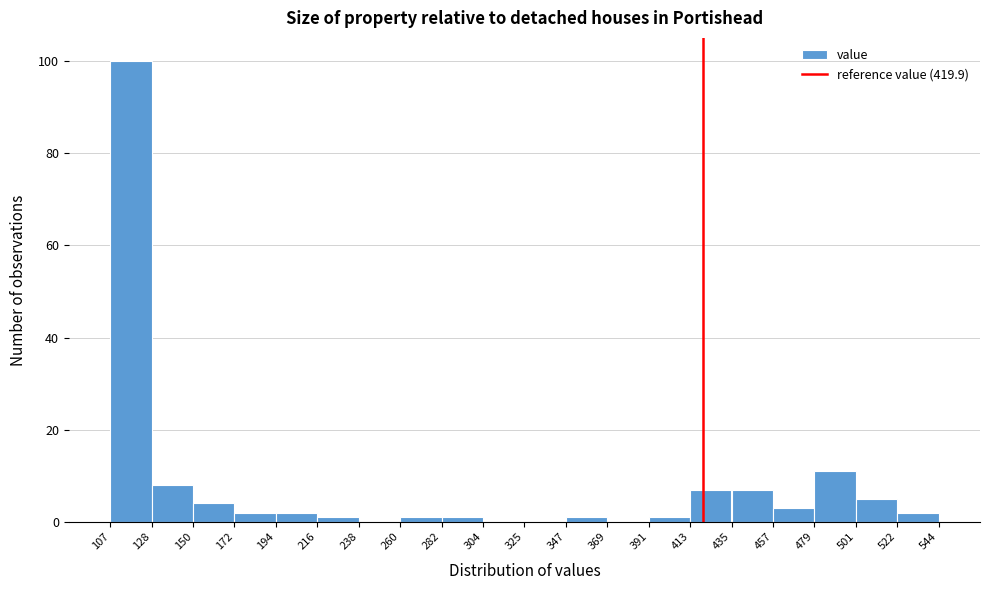

What is the height of the bar covering 457 to 479 on the x-axis? The values are not printed on the chart, so give them approximately, as read against the axis.

4